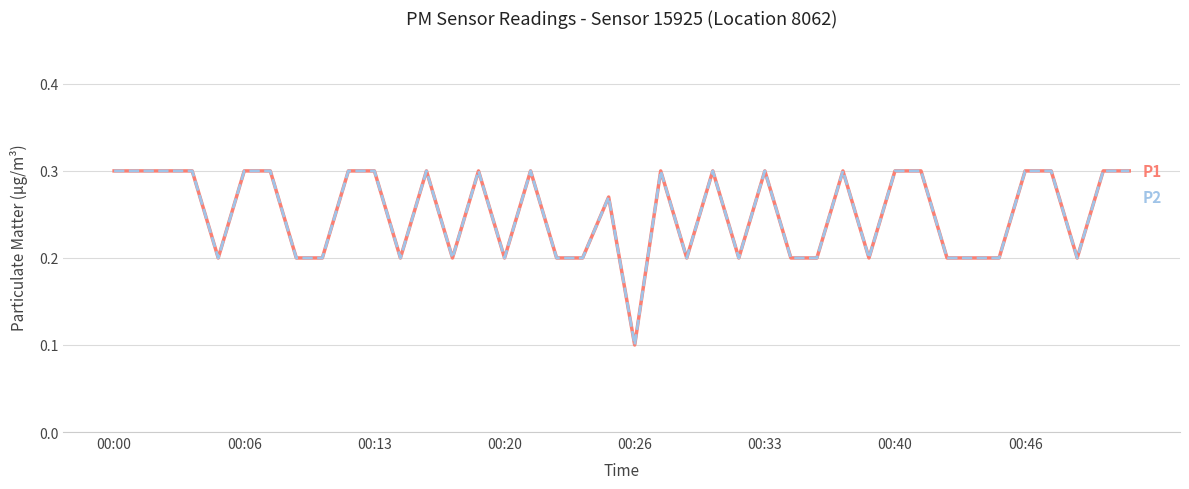

Does the chart have visible grid lines?

Yes